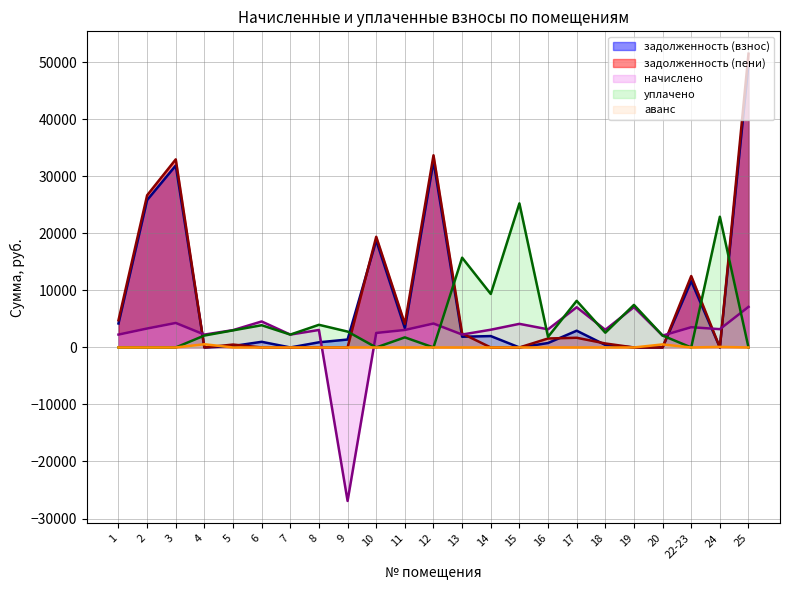

Which category has the lowest value in the начислено series?

9